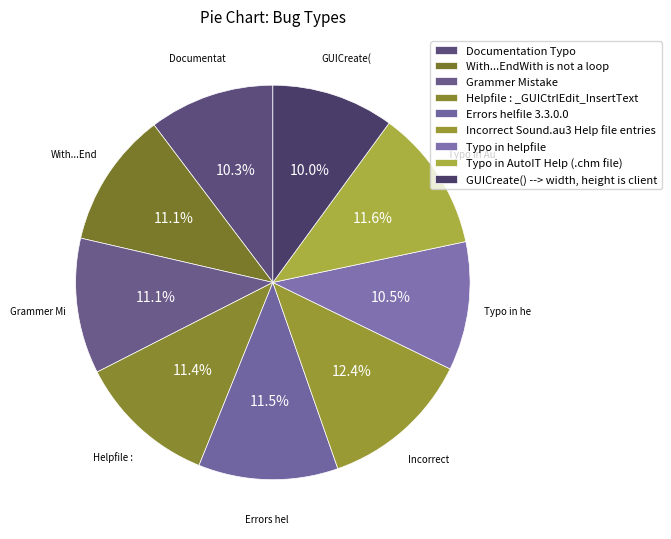

To the nearest percent, what is the difference between the largest and smallest slice percentages?

2%